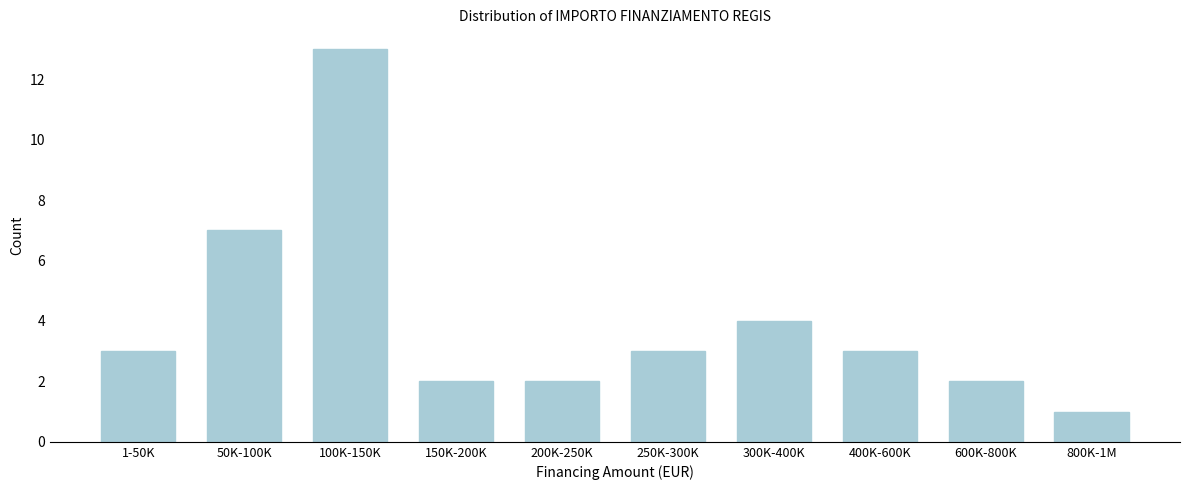

Reading left to right, what are all the values shown in this chart?

1-50K=3	50K-100K=7	100K-150K=13	150K-200K=2	200K-250K=2	250K-300K=3	300K-400K=4	400K-600K=3	600K-800K=2	800K-1M=1